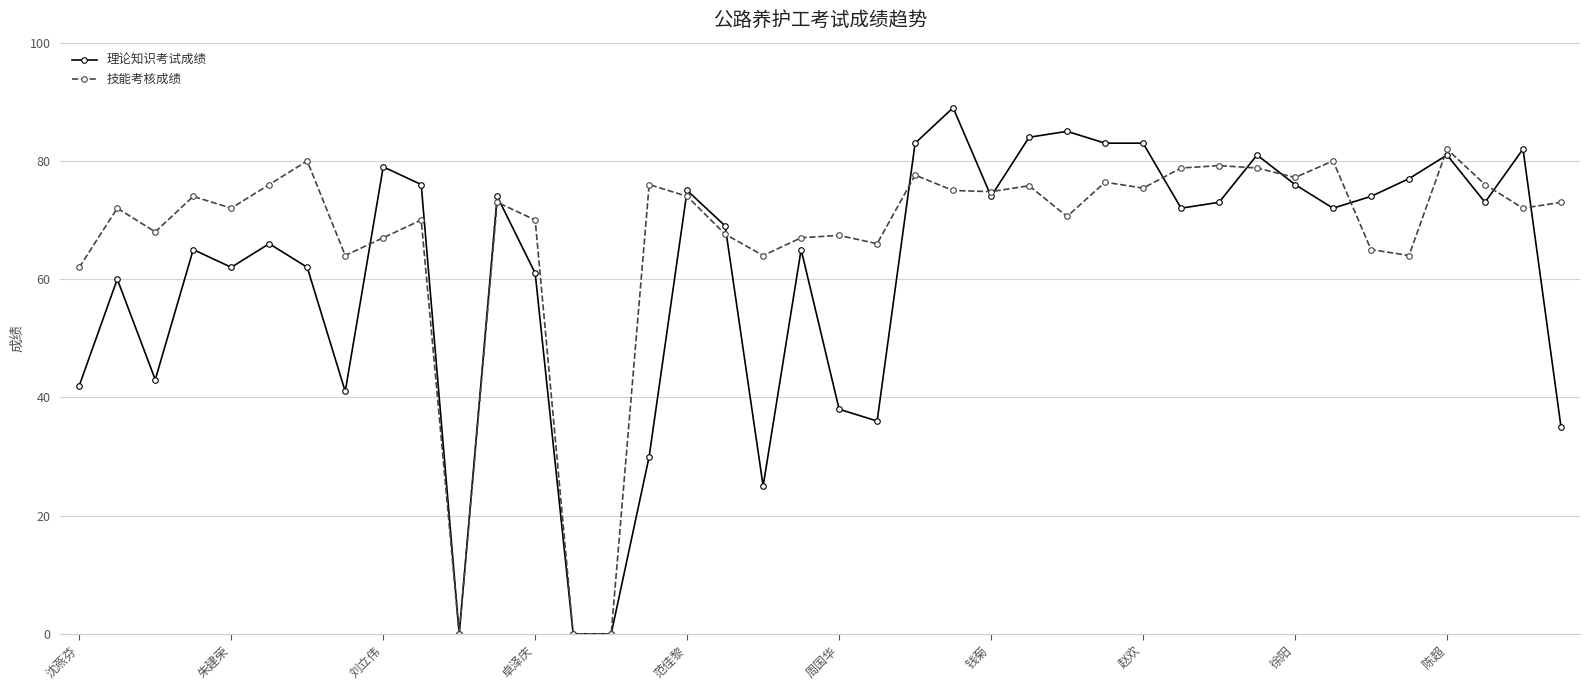

Which series ends up on top after the final intersection of 理论知识考试成绩 and 技能考核成绩?

技能考核成绩